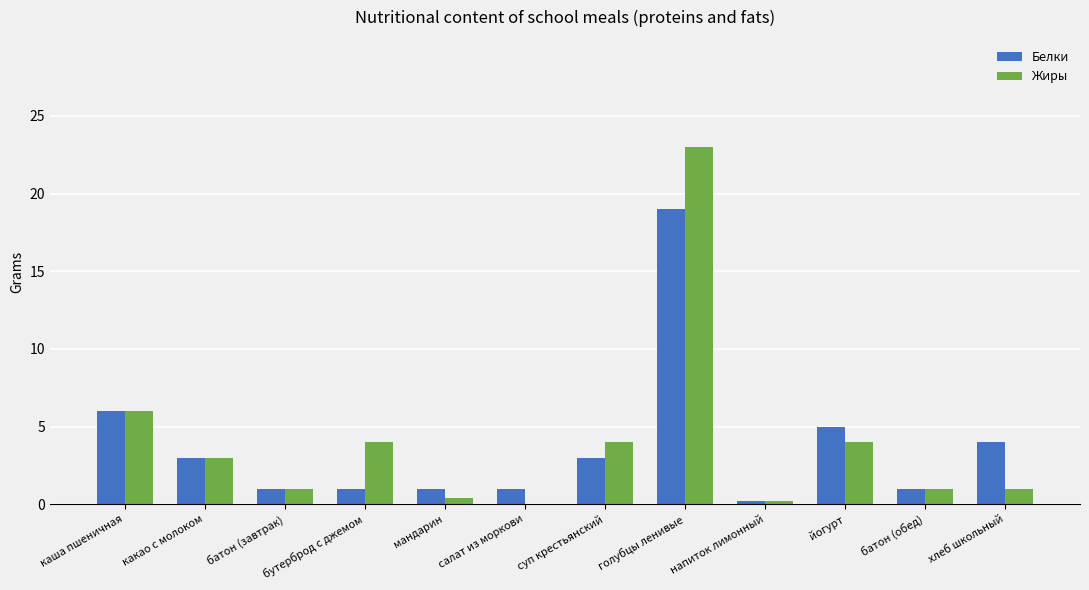

Where does the Жиры series first go above 3?

каша пшеничная